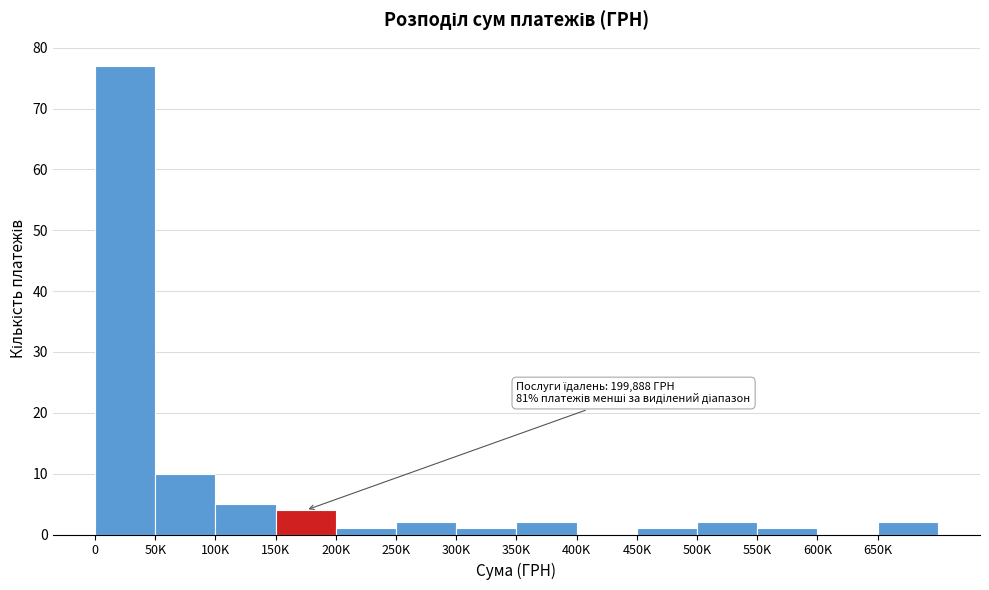

Reading left to right, what are all the values shown in this chart?

0=77	50K=10	100K=5	150K=4	200K=1	250K=2	300K=1	350K=2	400K=0	450K=1	500K=2	550K=1	600K=0	650K=2